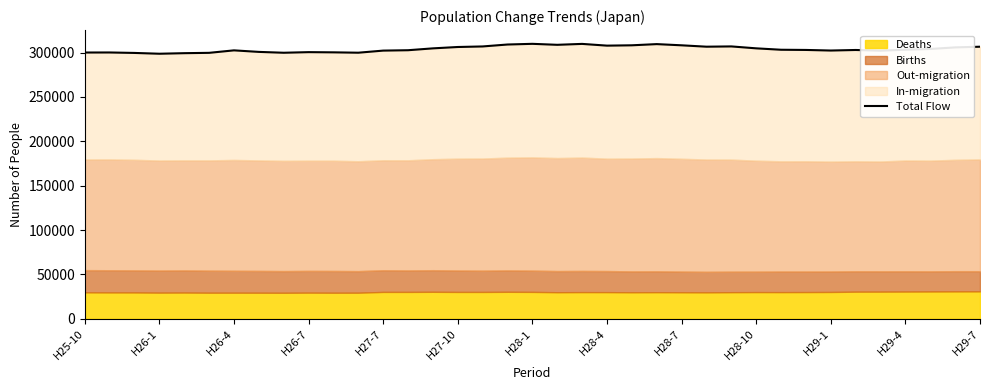

What is the value of the 2nd point from the left?

300108